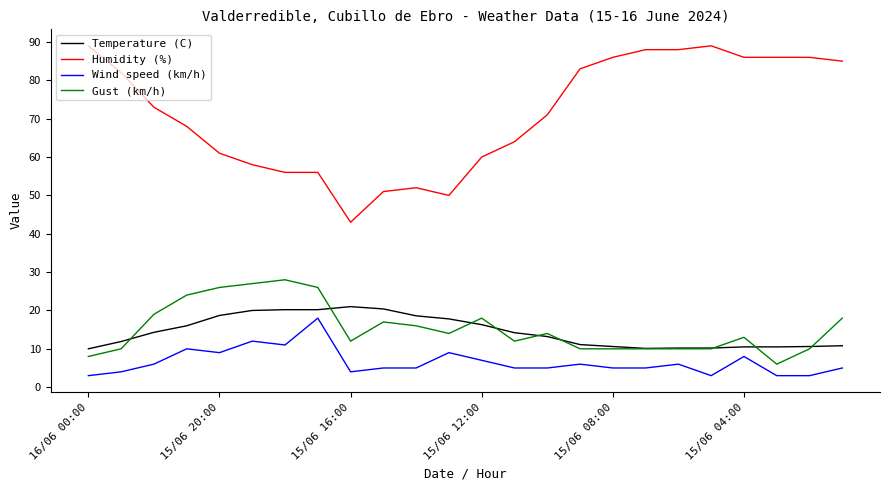

Which series has the largest total across all categories?

Humidity (%)